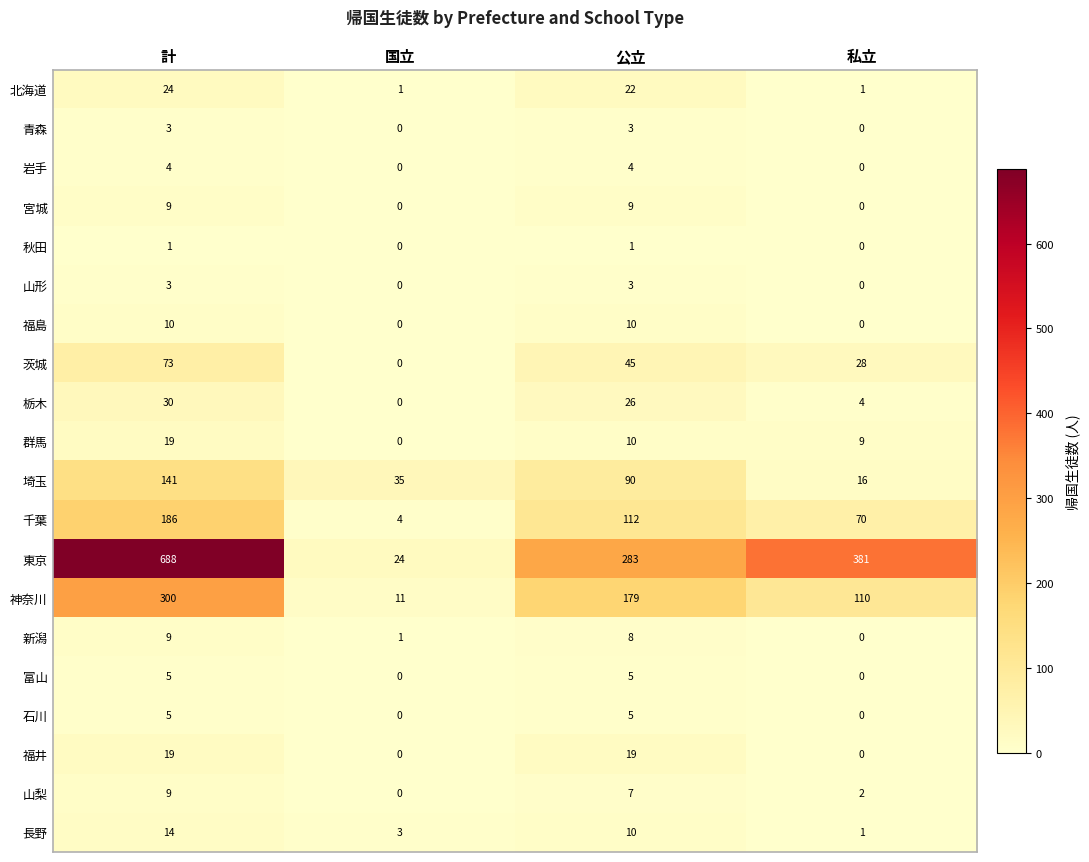

How many series are shown in this chart?

20